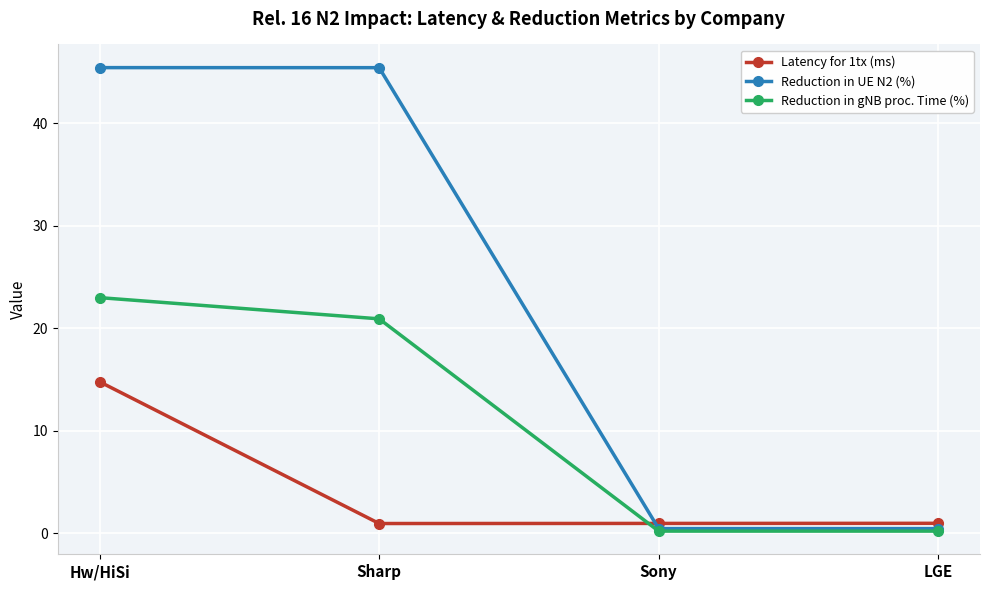

Between Sharp and Sony, which series saw the biggest shift?

Reduction in UE N2 (%)